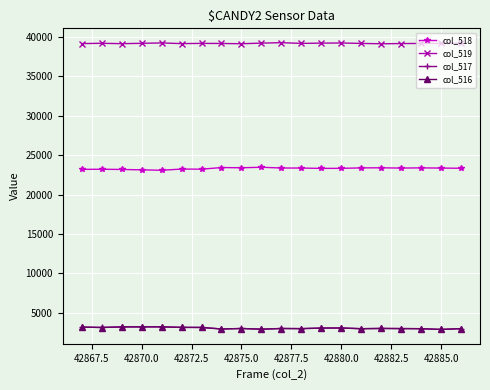

True or false: col_518 has more than 0 points higher than both neighbors.

True